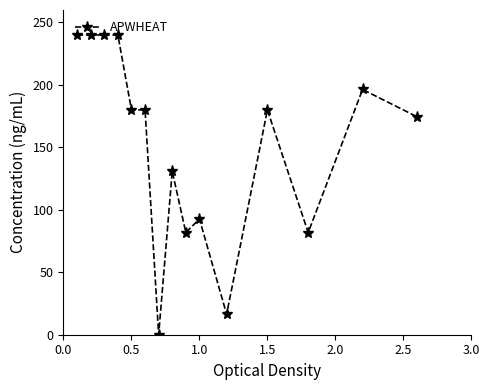

What is the sum of all values?

2274.5